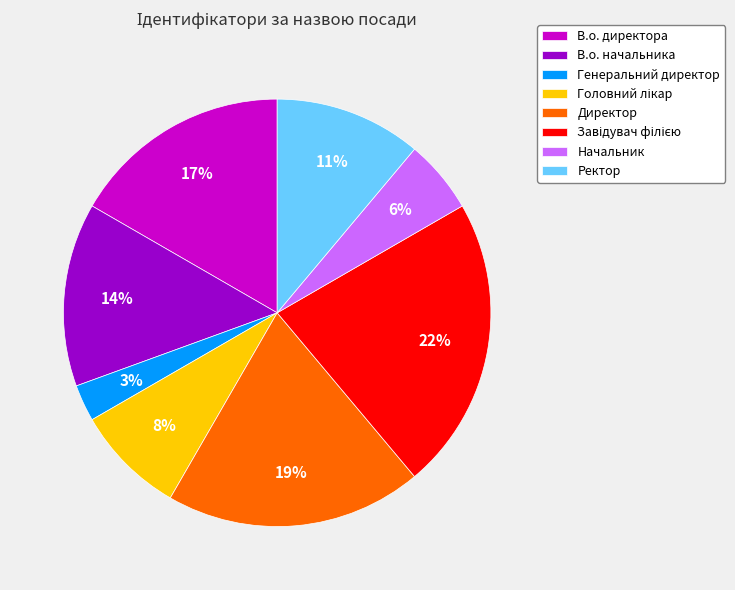

To the nearest percent, what is the average slice percentage?

12%